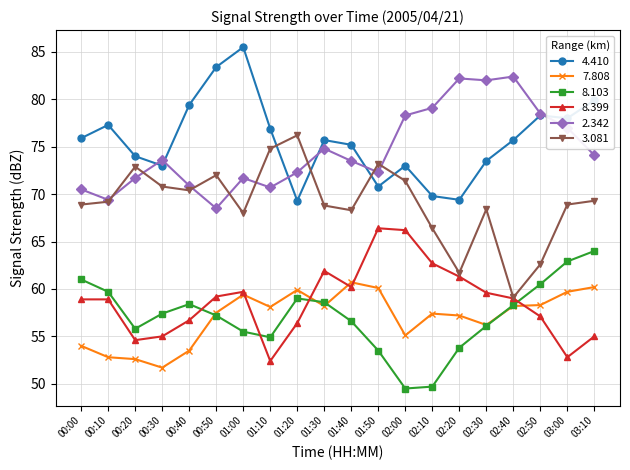

What is the label of the 16th point from the left?

02:30